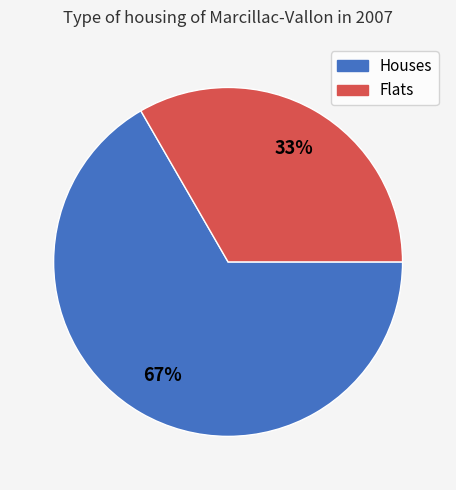

Is there any slice that represents more than half of the pie?

Yes